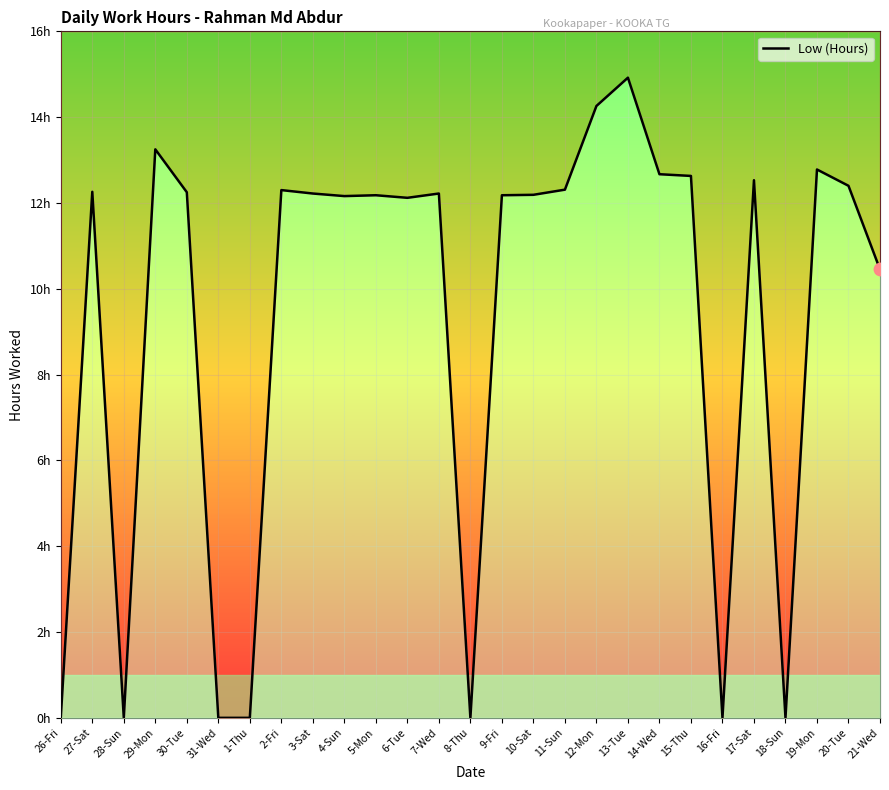

Which has a higher value, 3-Sat or 16-Fri?

3-Sat